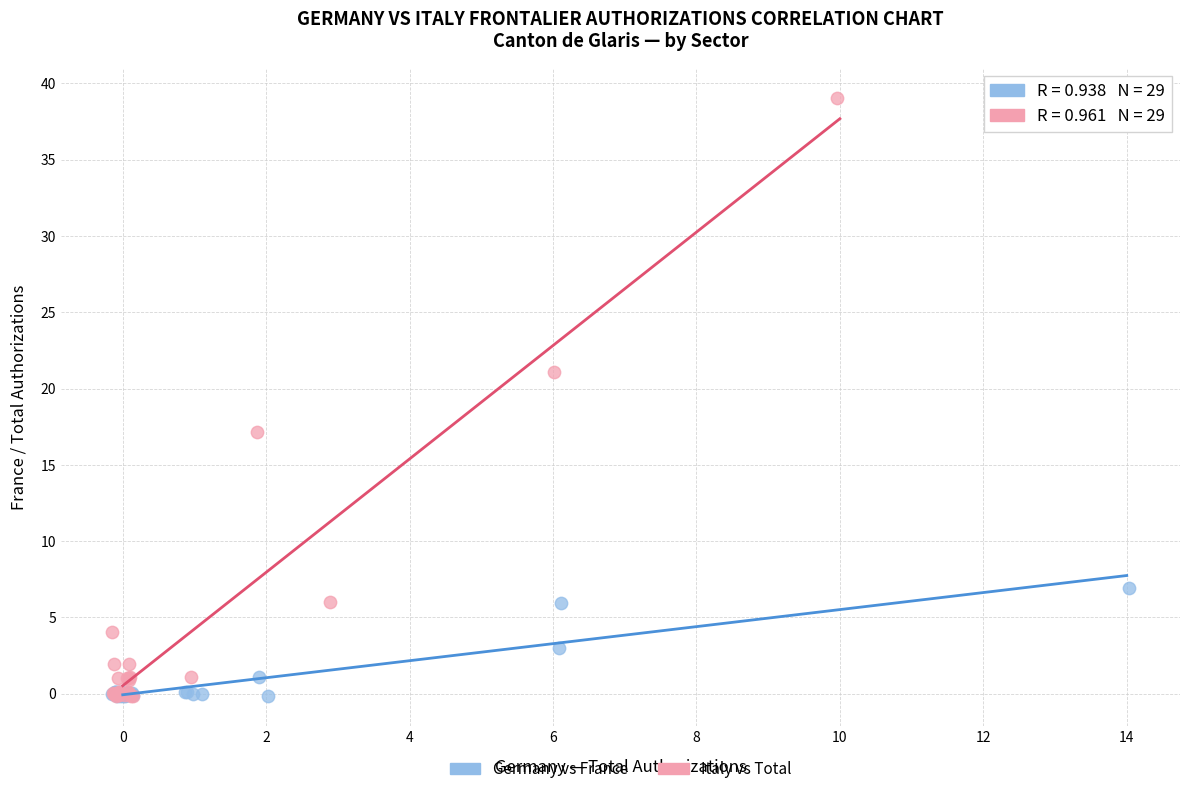

Which series has the widest spread of Y values?

Italy vs Total